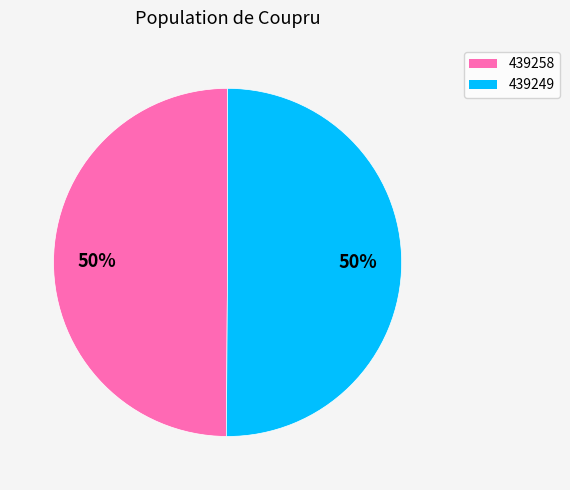

How many slices are in this pie chart?

2